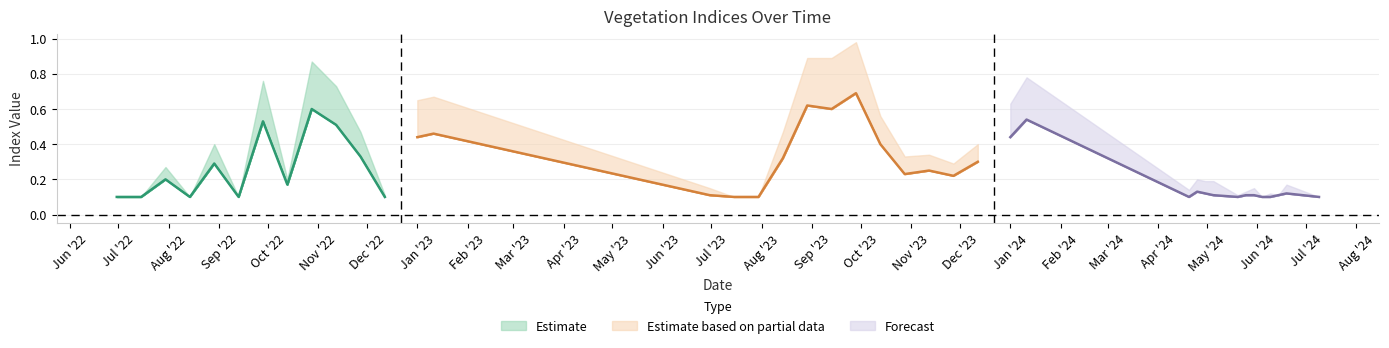

Count the ndmi values in the range 0 to 1.

40